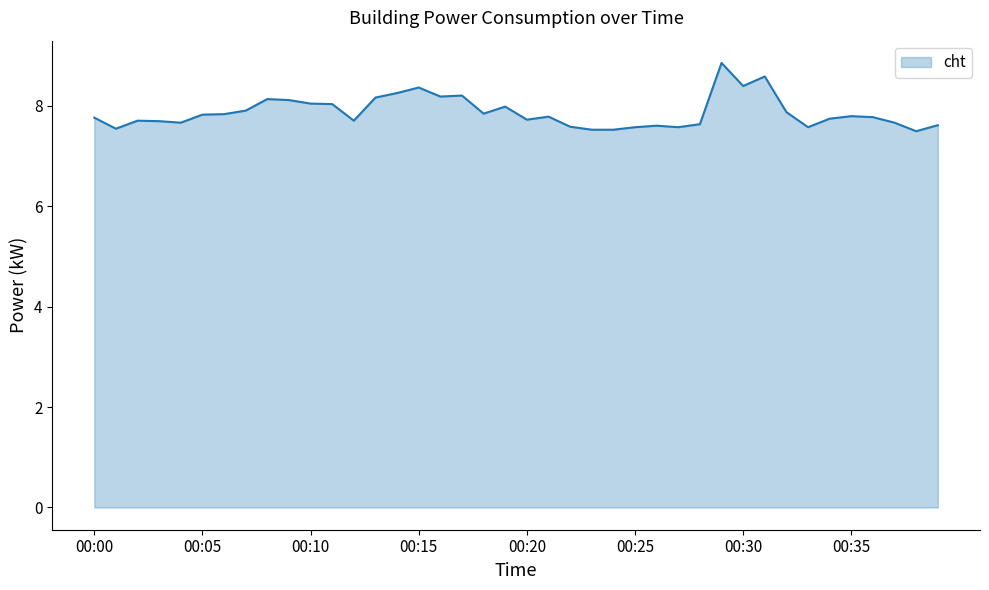

What is the smallest value displayed?

7.5